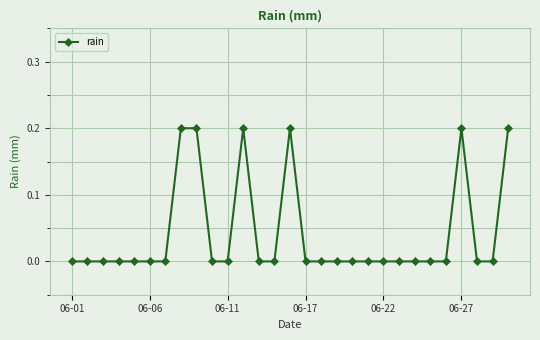

True or false: the data has more than 2 interior local peaks.

True